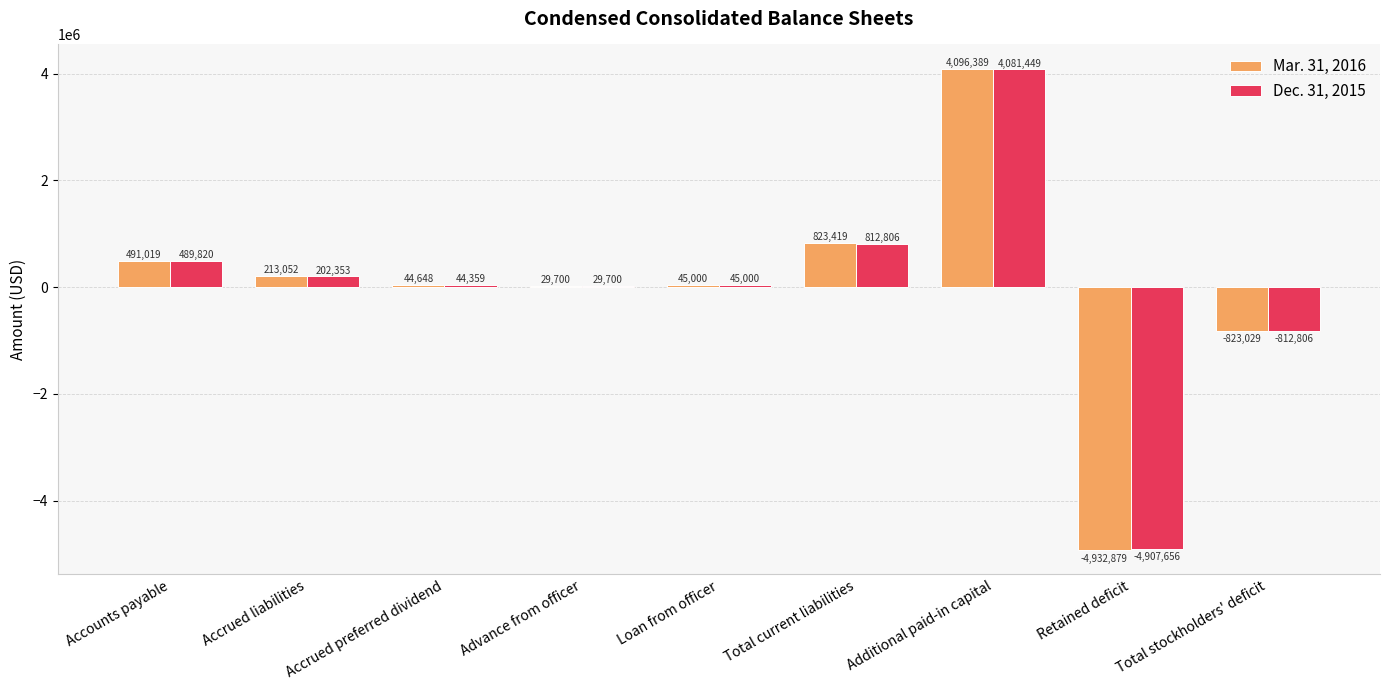

True or false: Dec. 31, 2015 has a value of -446337 at Total stockholders' deficit.

False